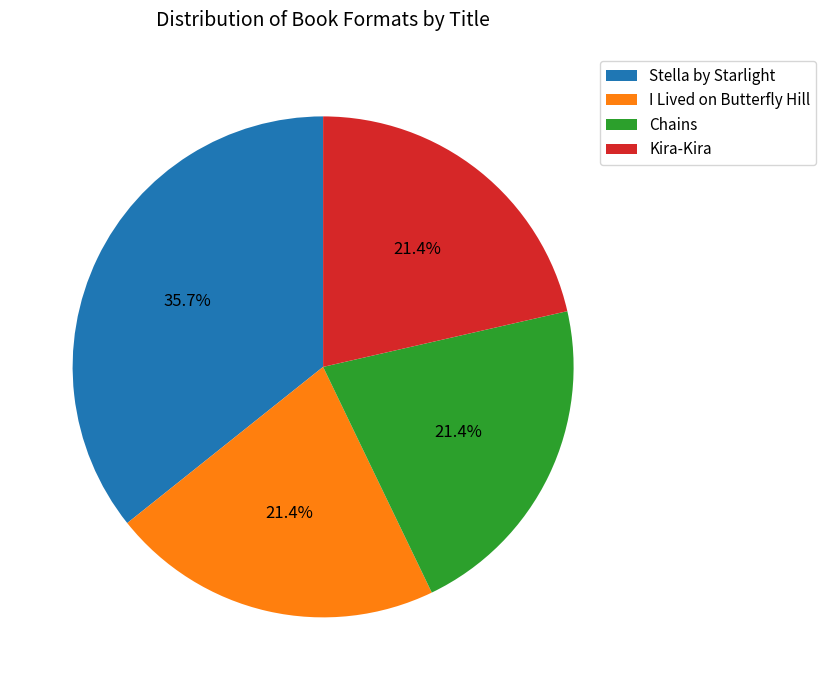

The Chains slice represents 16% of the pie. True or false?

False